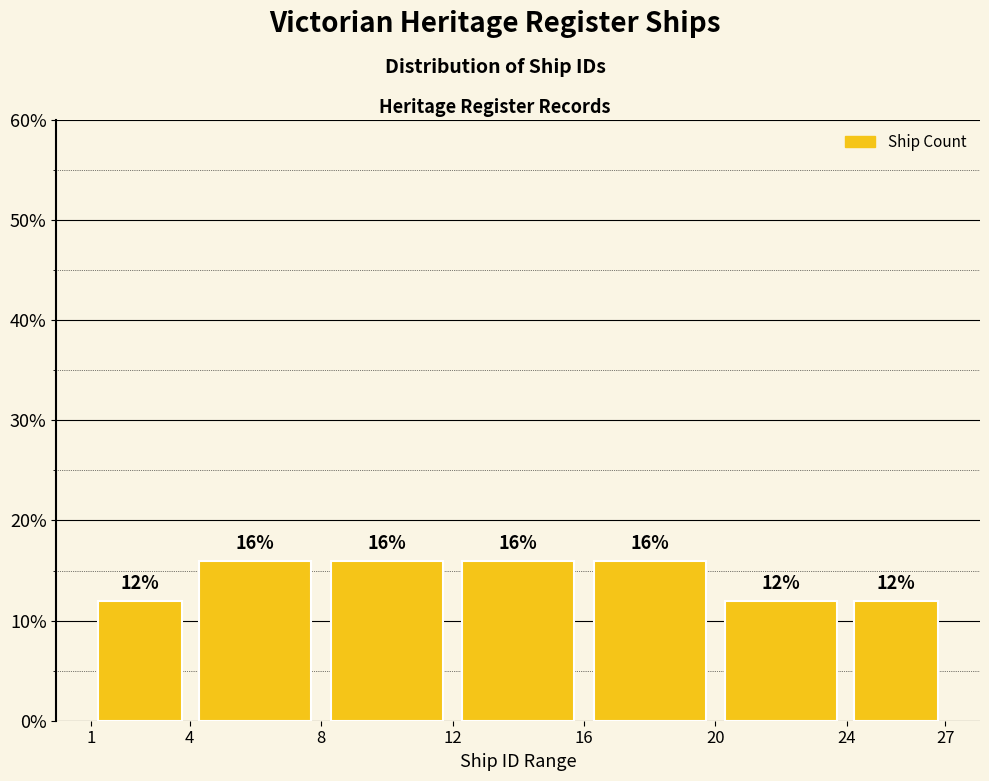

How tall is the bar that spans 12 to 16 on the x-axis?

16